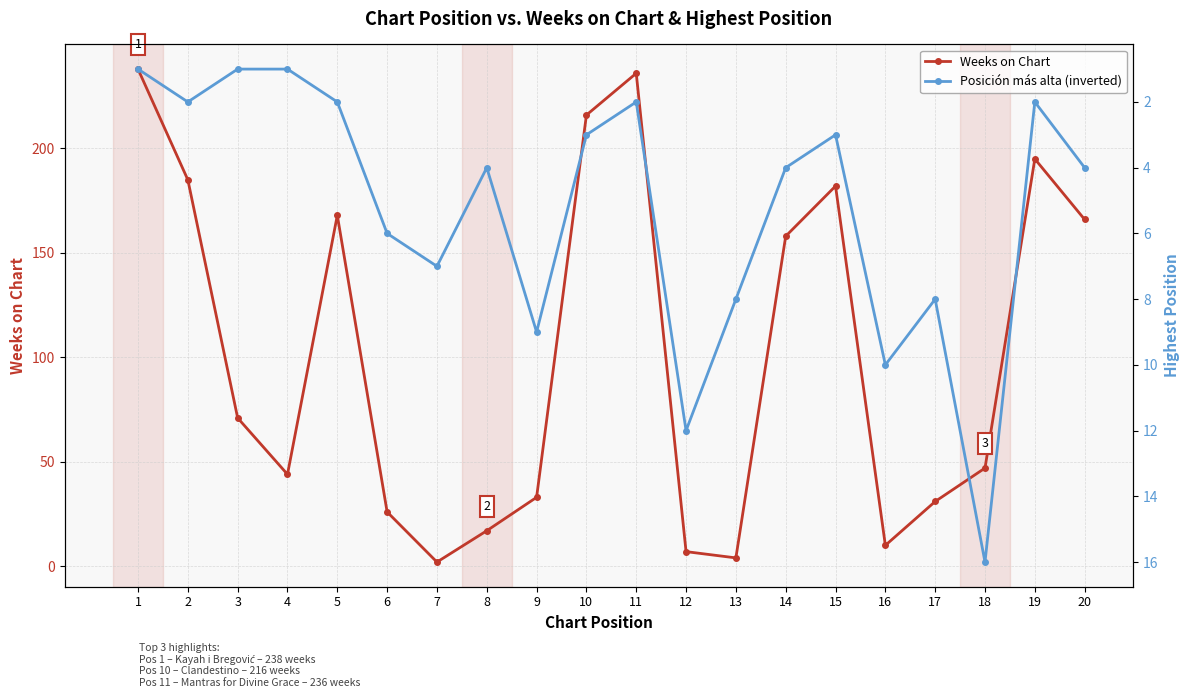

What is the total value across all series at 14?

162